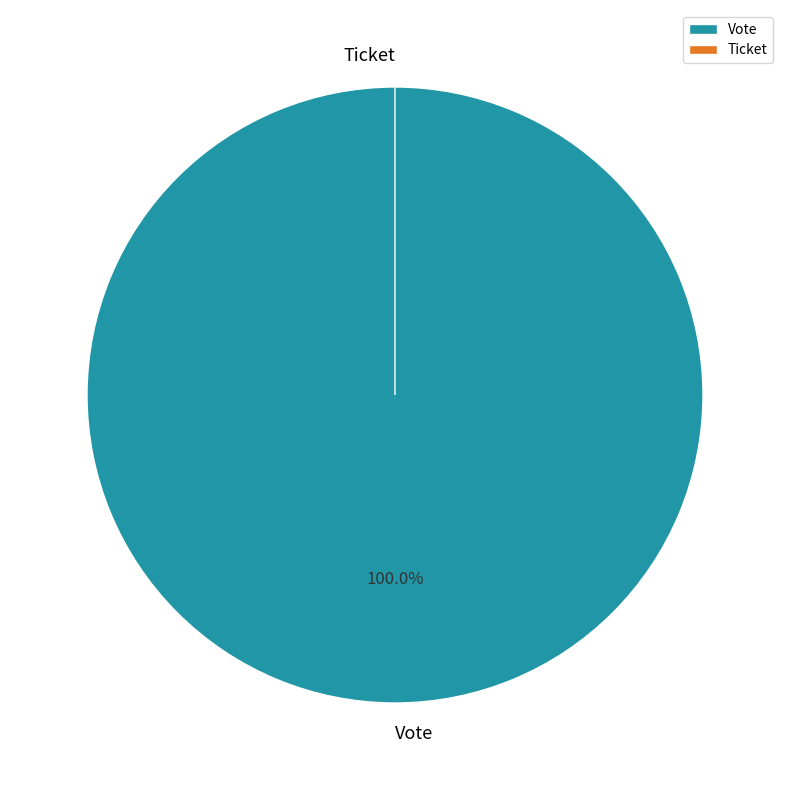

To the nearest percent, what is the difference between the largest and smallest slice percentages?

100%